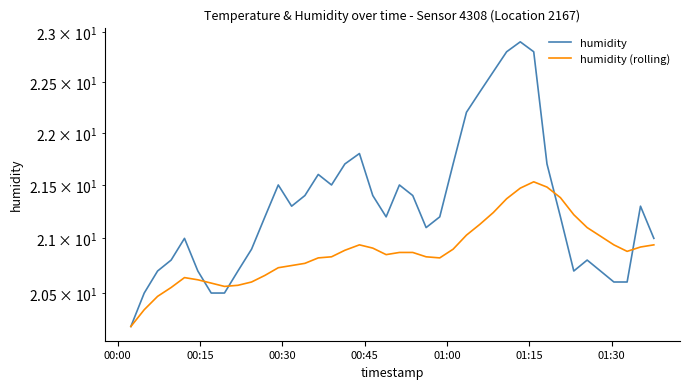

After their last crossing, which series has the higher values: humidity or humidity (rolling)?

humidity